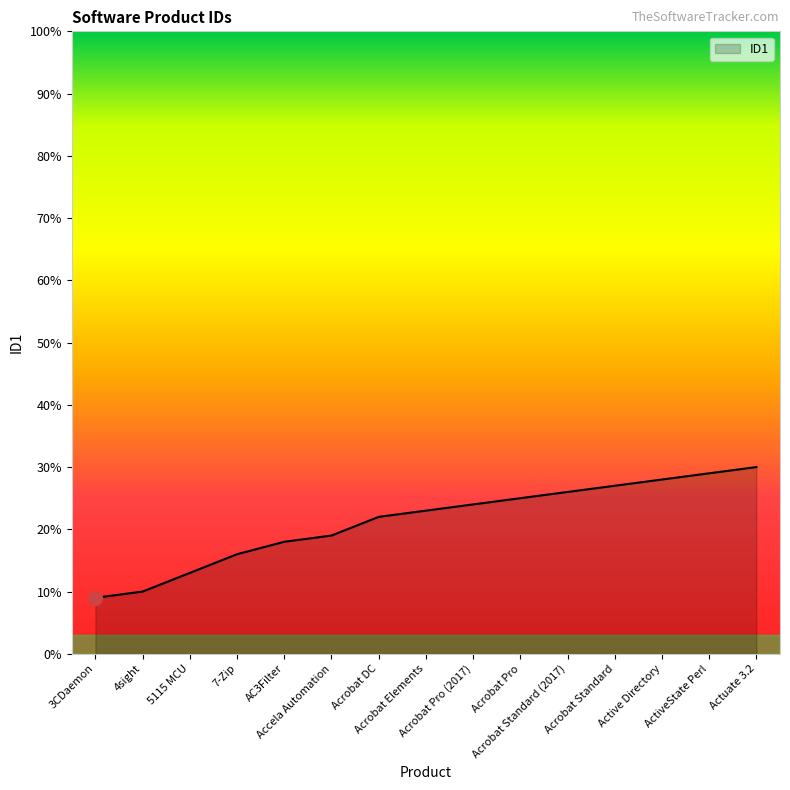

What is the greatest value displayed?

30